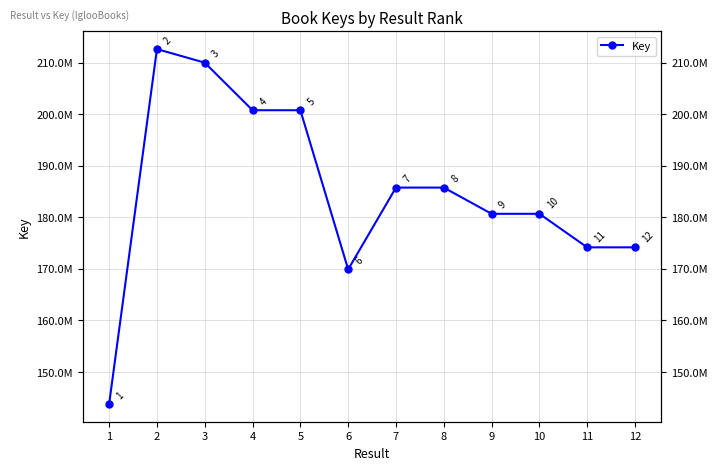

What is the change in value from 1 to 6?

+26103390